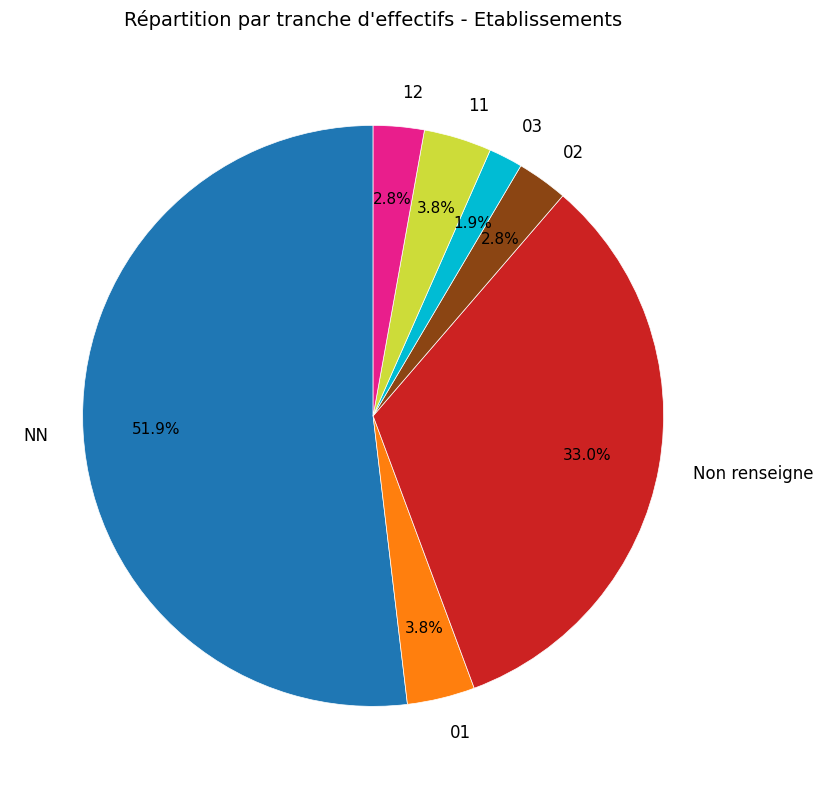

What percentage is the 01 slice, to the nearest percent?

4%